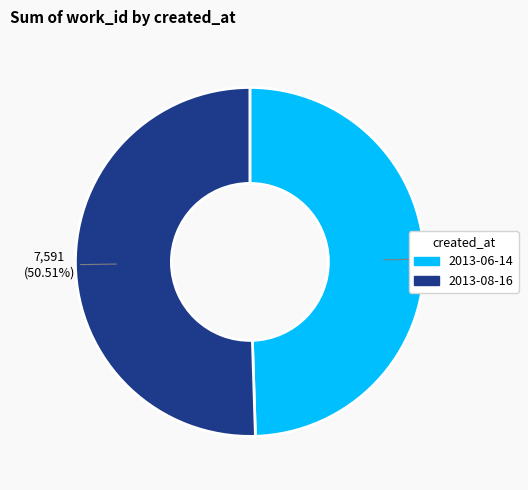

The 2013-08-16 slice represents 51% of the pie. True or false?

True